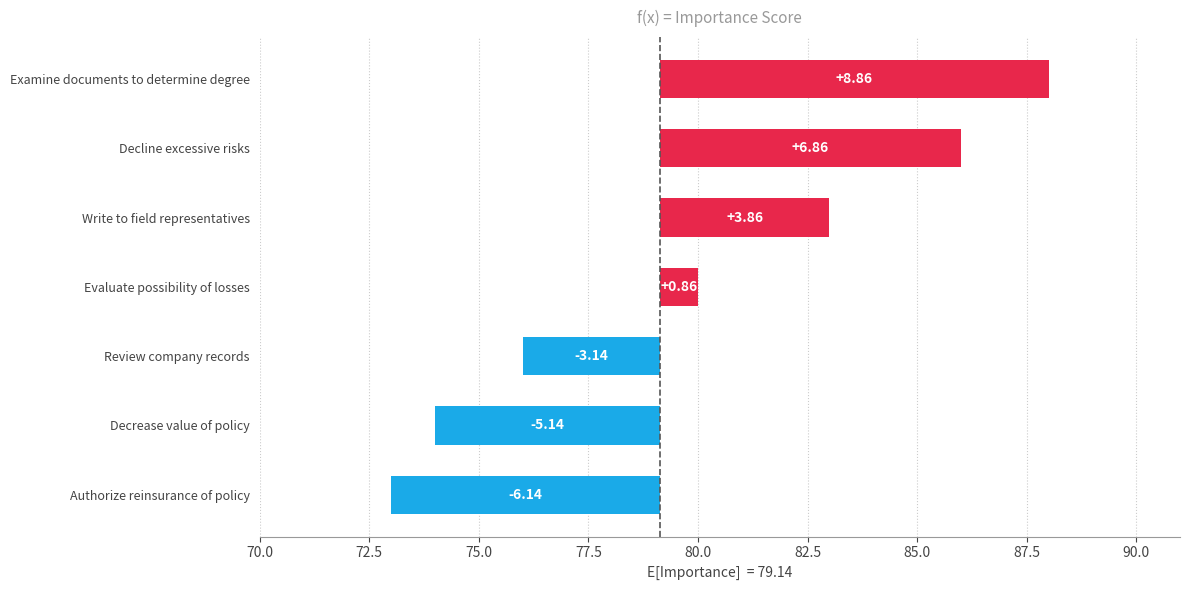

How many bars are there in total?

7